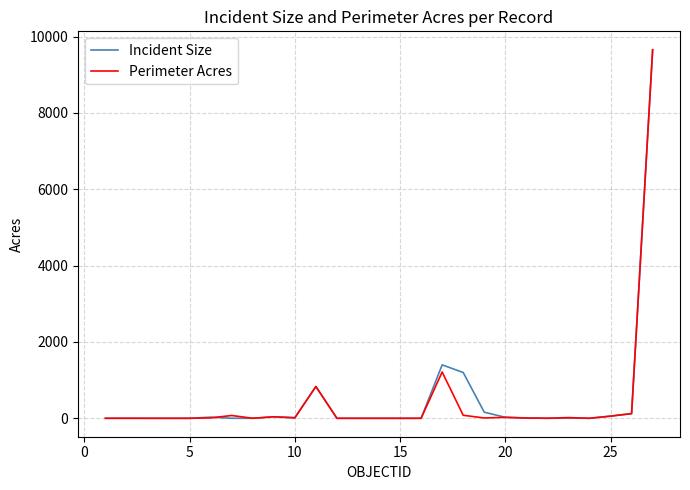

What is the average value of the Perimeter Acres series?

450.2